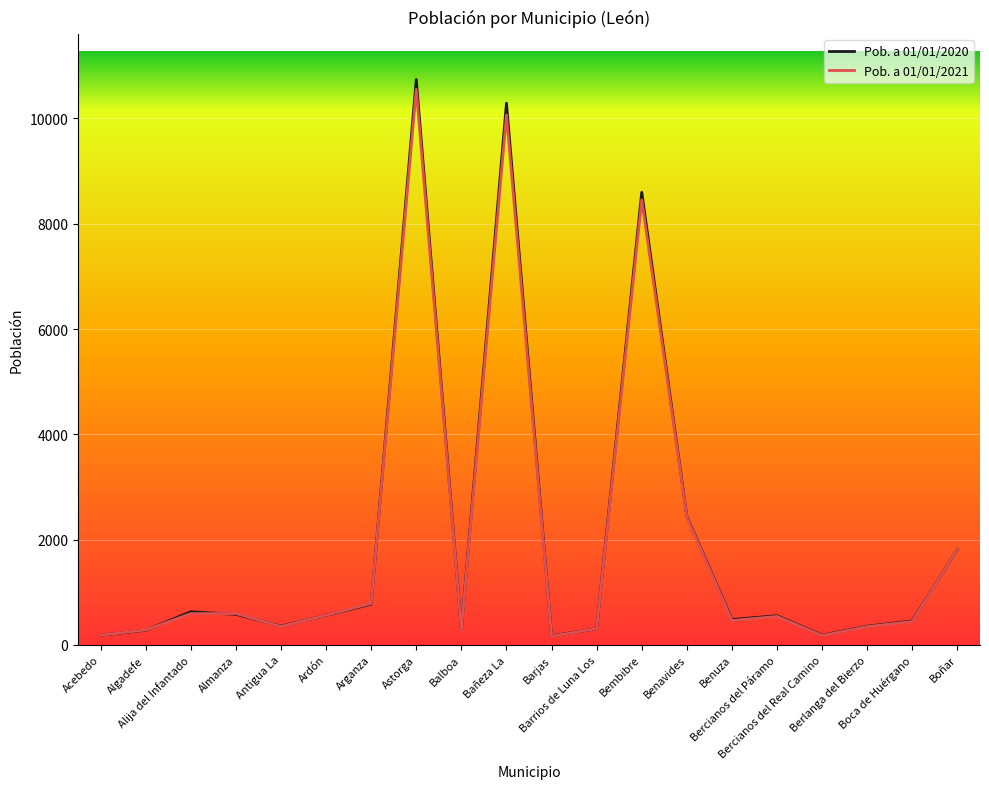

Which series changed the most between Bercianos del Real Camino and Boñar?

Pob. a 01/01/2021